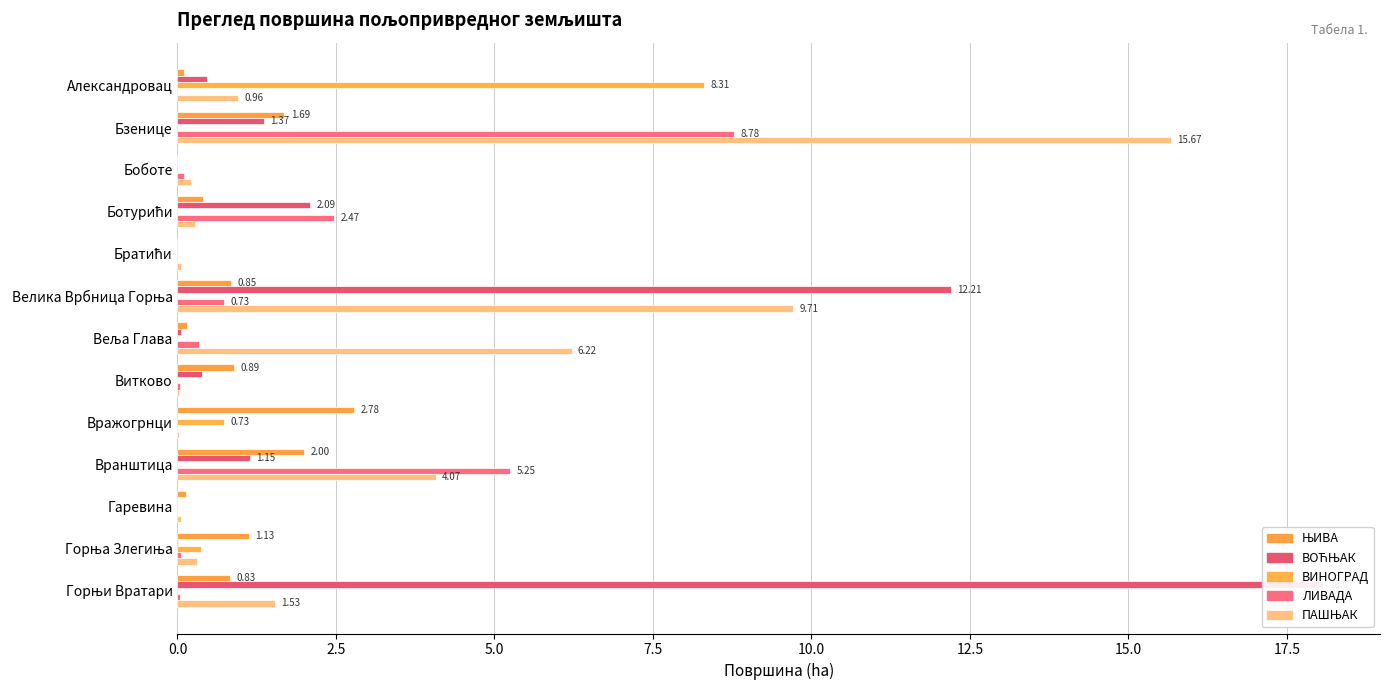

How many values in ЛИВАДА are above zero?

9